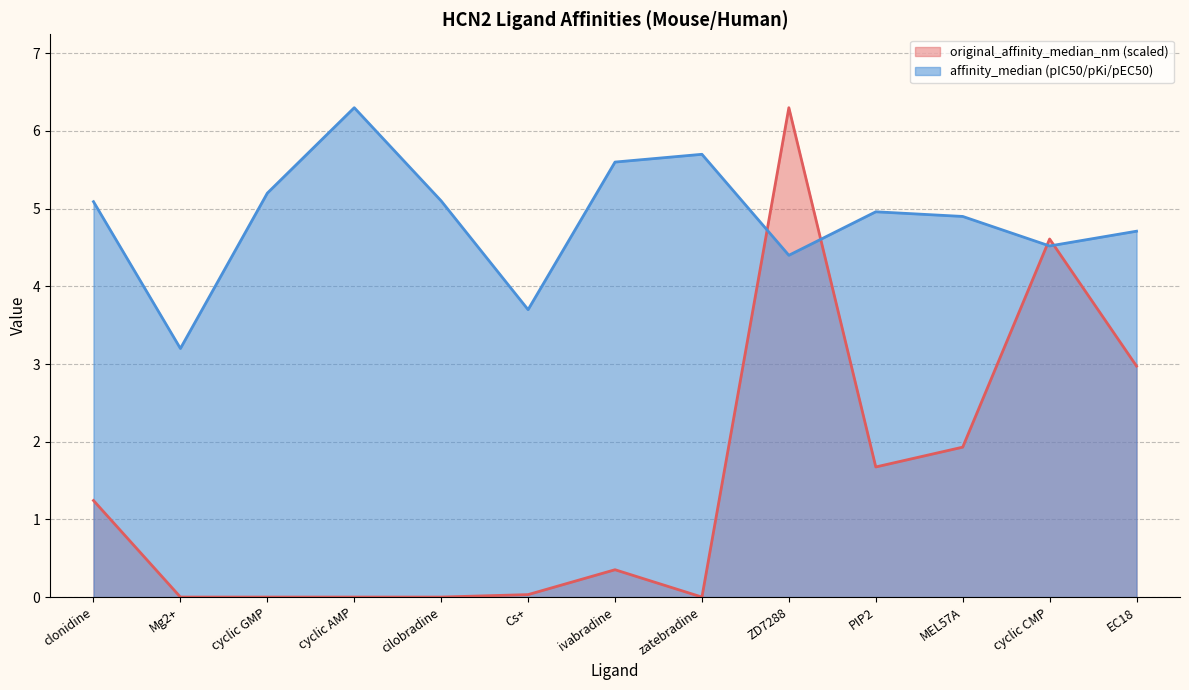

What position from the left is EC18?

13